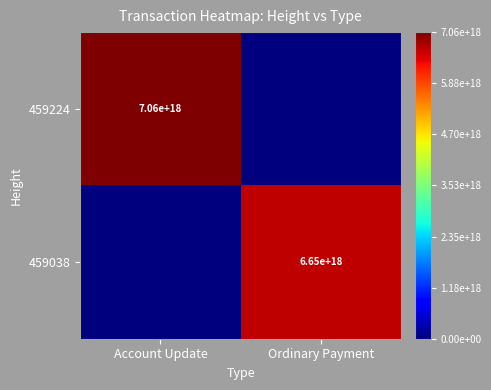

The 459038 series shows 11968797832219332608 at Ordinary Payment. True or false?

False